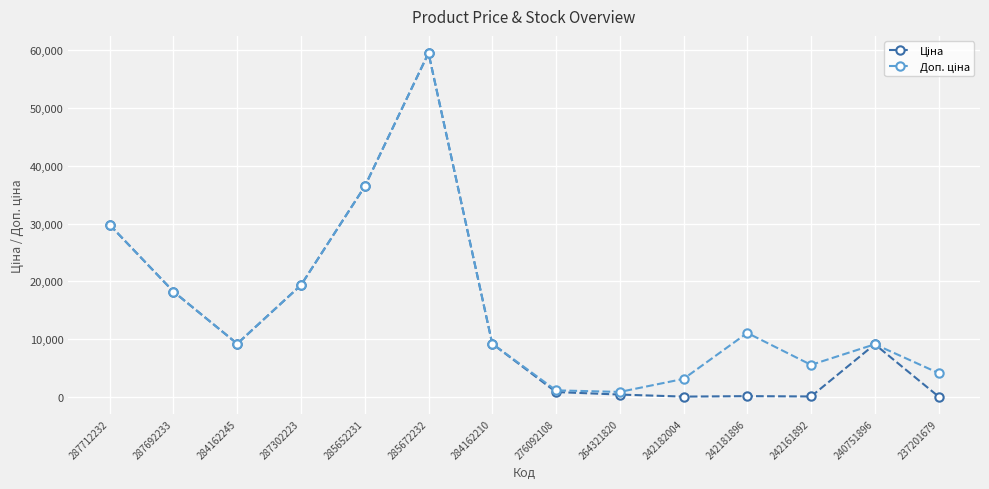

What is the maximum value shown in the chart?

59523.0